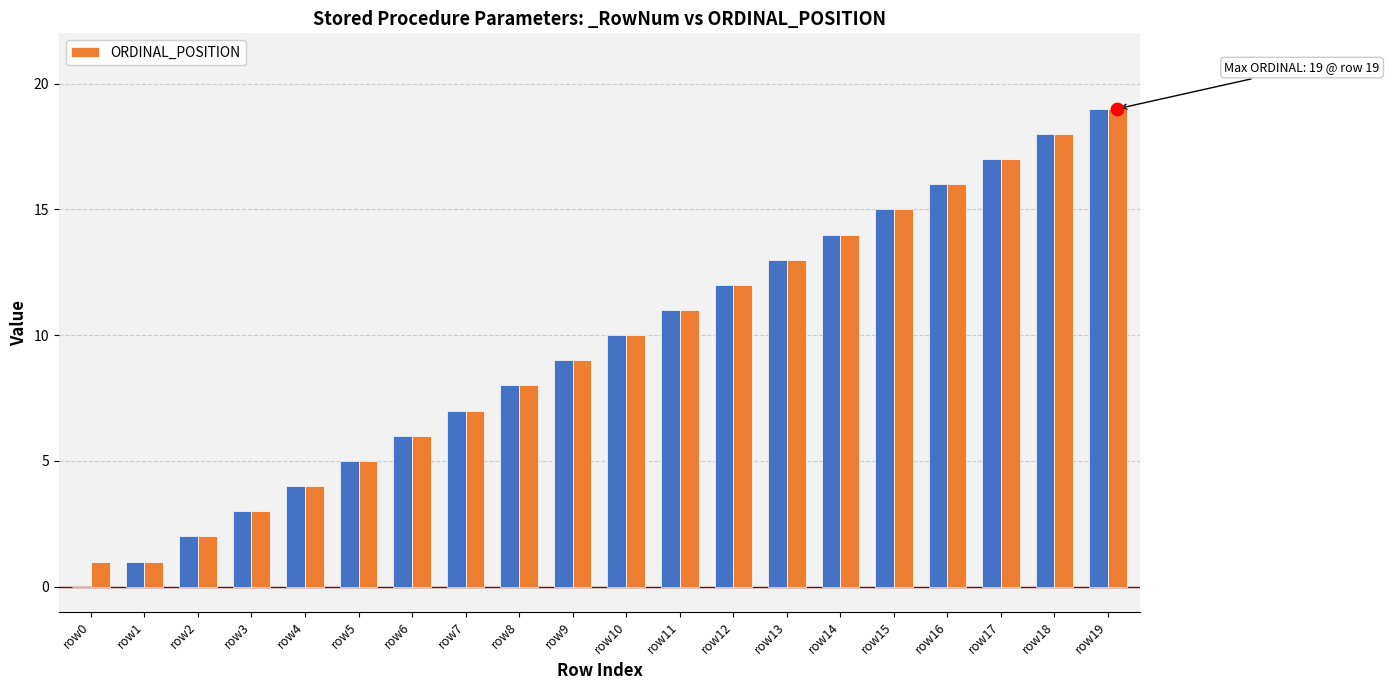

Approximately how many times larger is the value at row11 compared to row8?

1.4